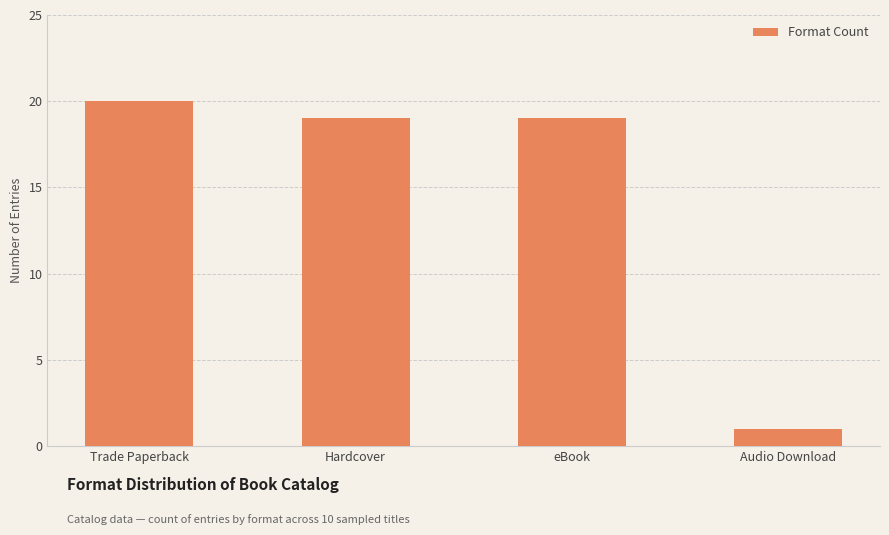

What is the smallest value displayed?

1